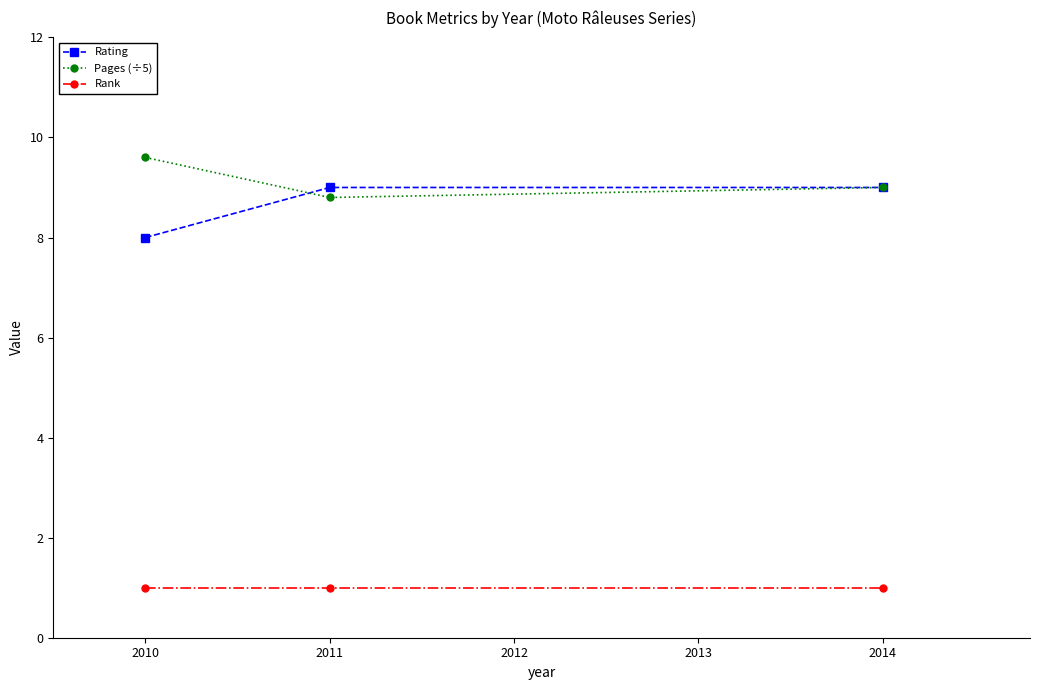

What are all the series names shown in the legend?

Rating, Pages (÷5), Rank